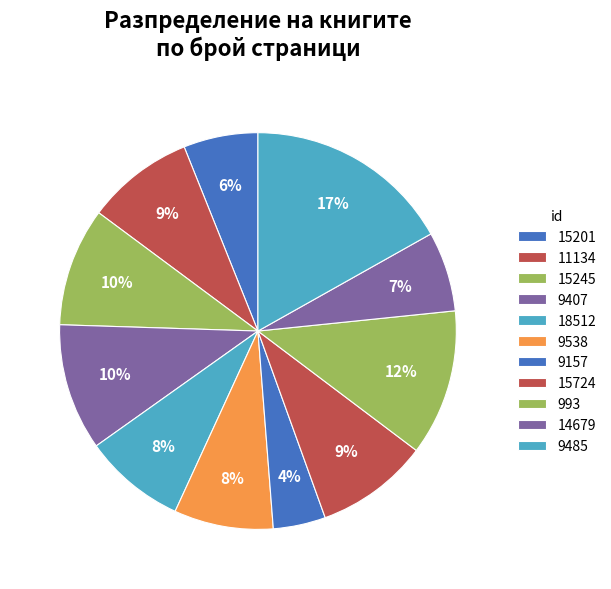

Does 9407 represent more than half of the total?

No